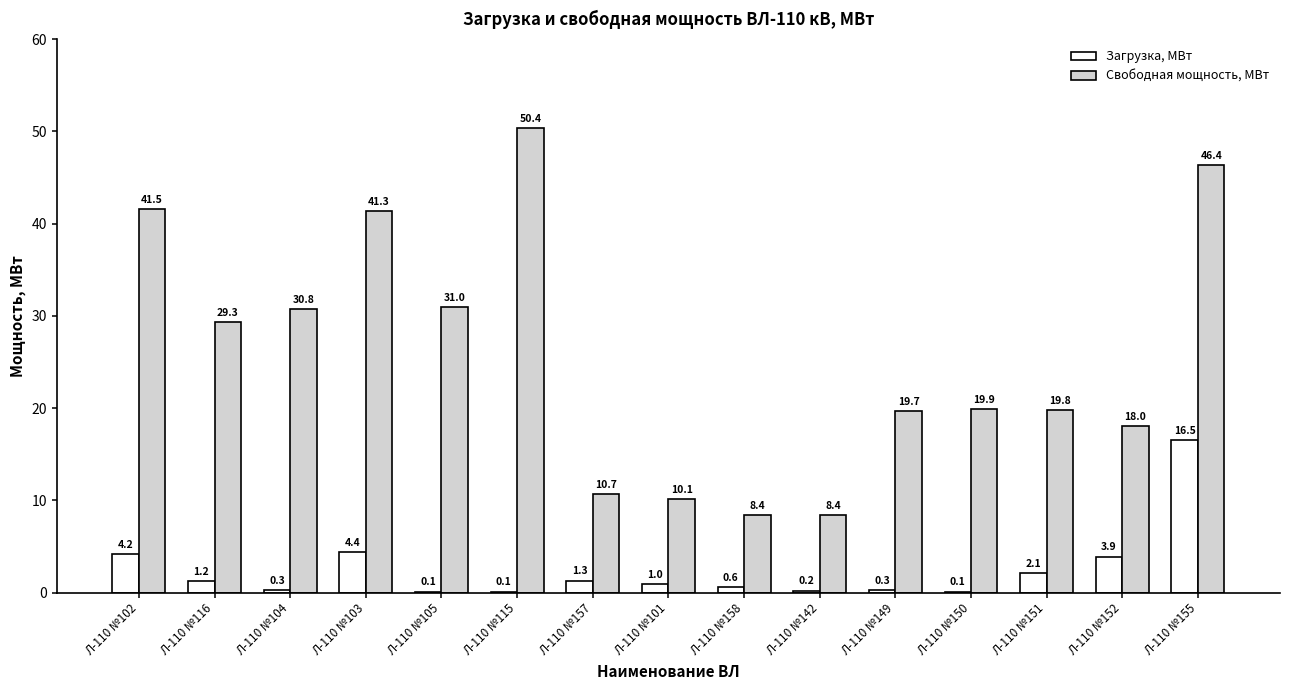

The value of Свободная мощность, МВт at Л-110 №115 is 69.4. True or false?

False